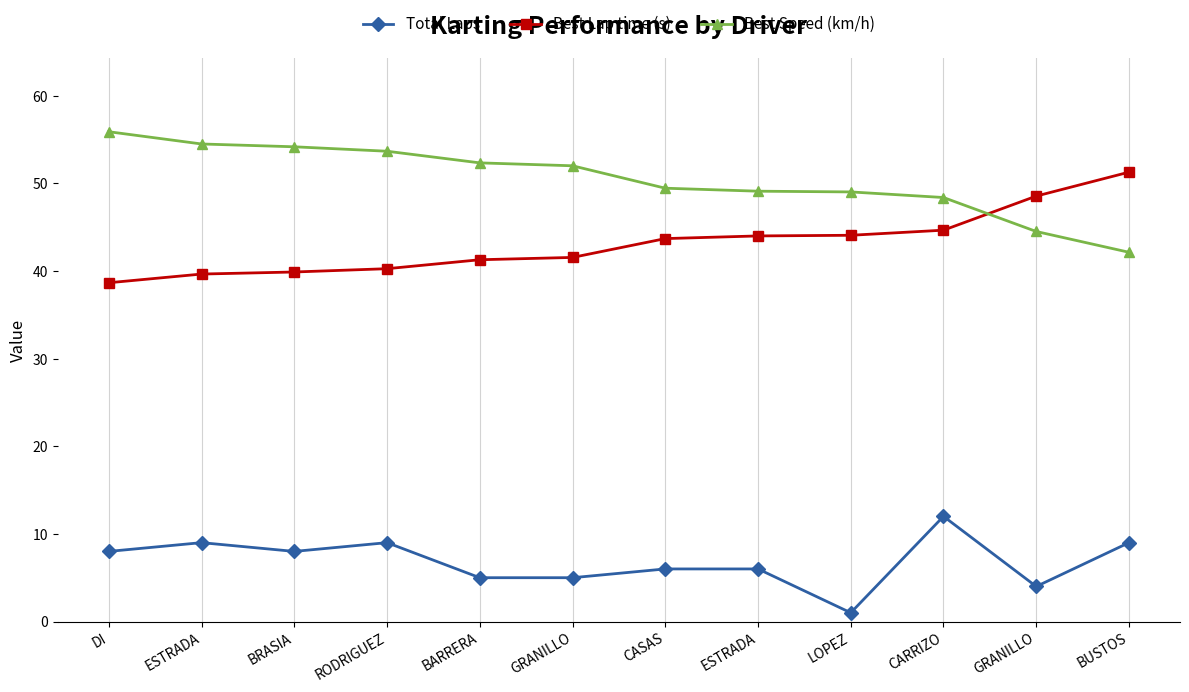

How many distinct data groups are displayed?

3